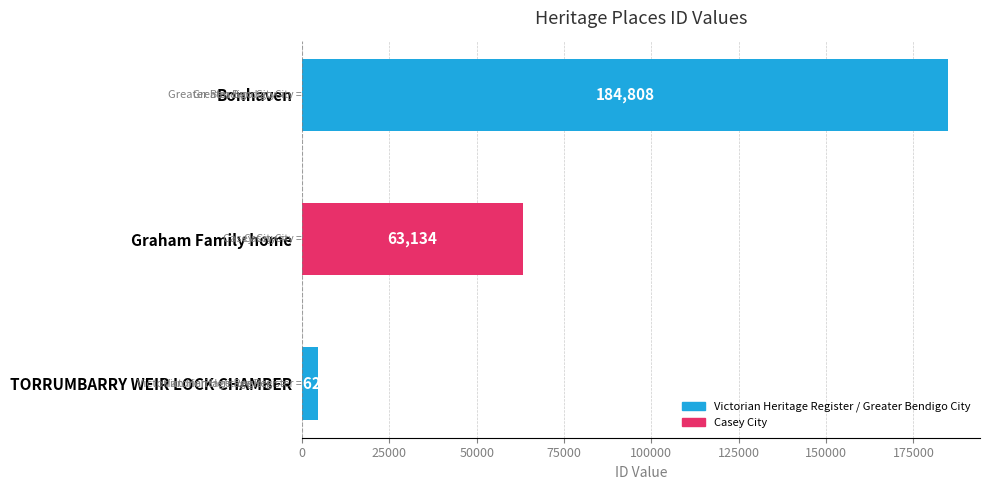

What is the smallest value displayed?

4624